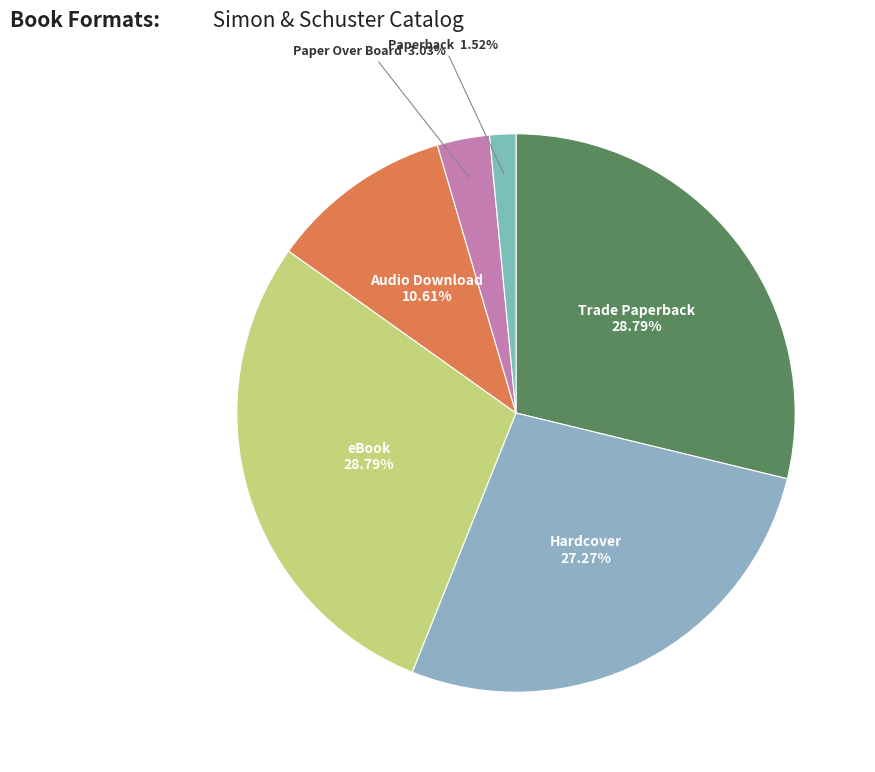

What is the smallest slice in the pie chart?

Paperback